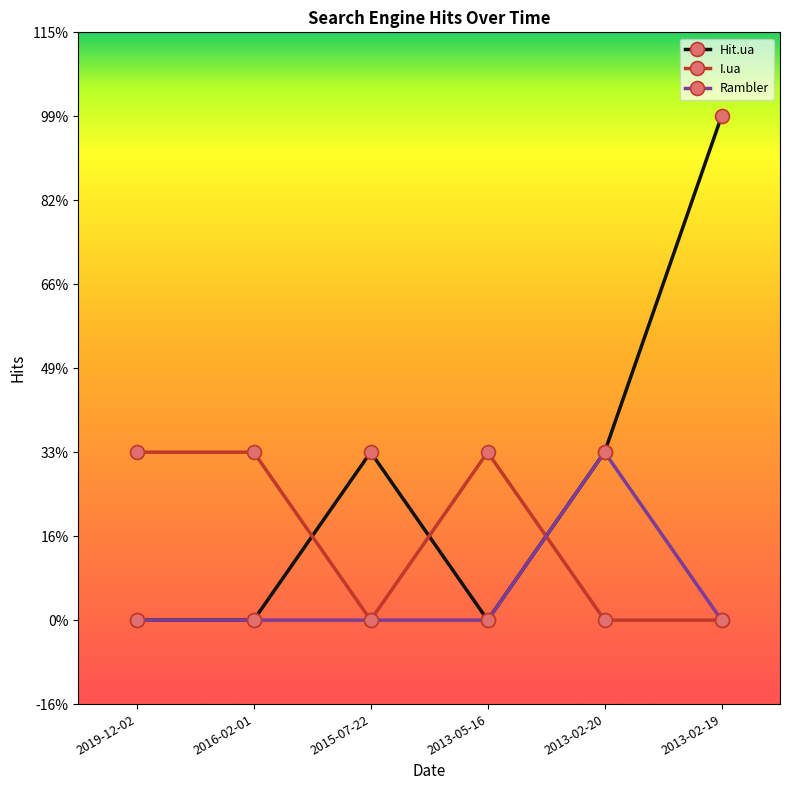

In Hit.ua, how many points are lower than both neighbors (excluding endpoints)?

1